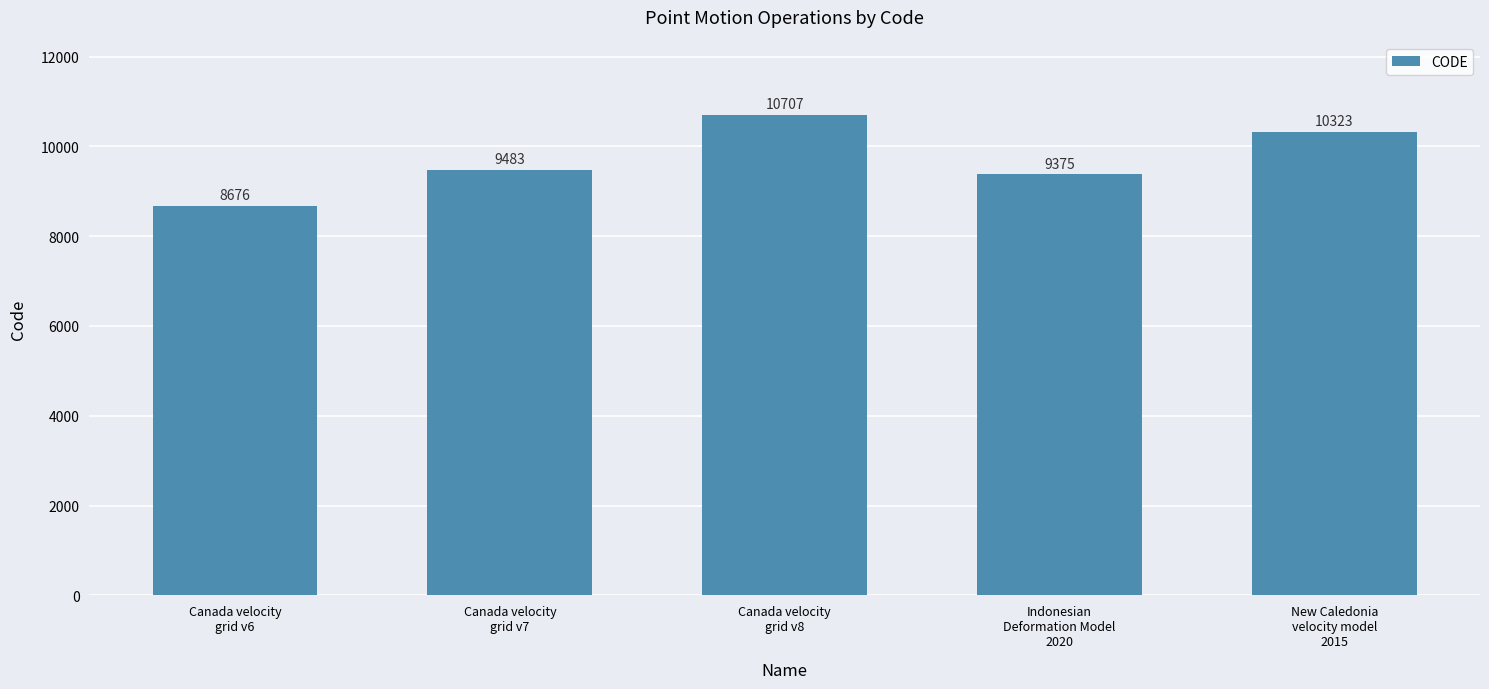

Read the value at Canada velocity
grid v7, to the nearest 100.

9500